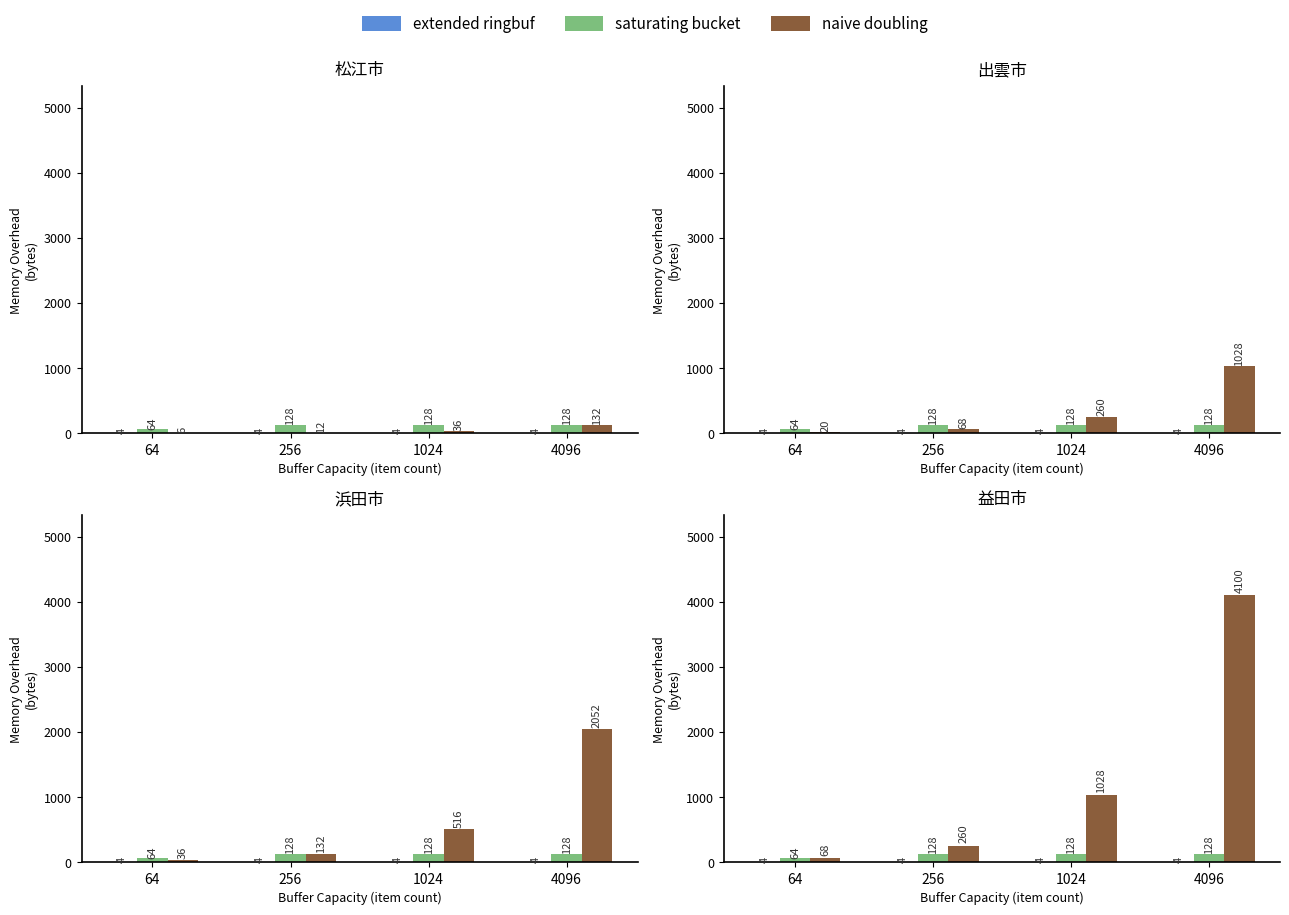

At how many categories does at least one series exceed 3912?

1